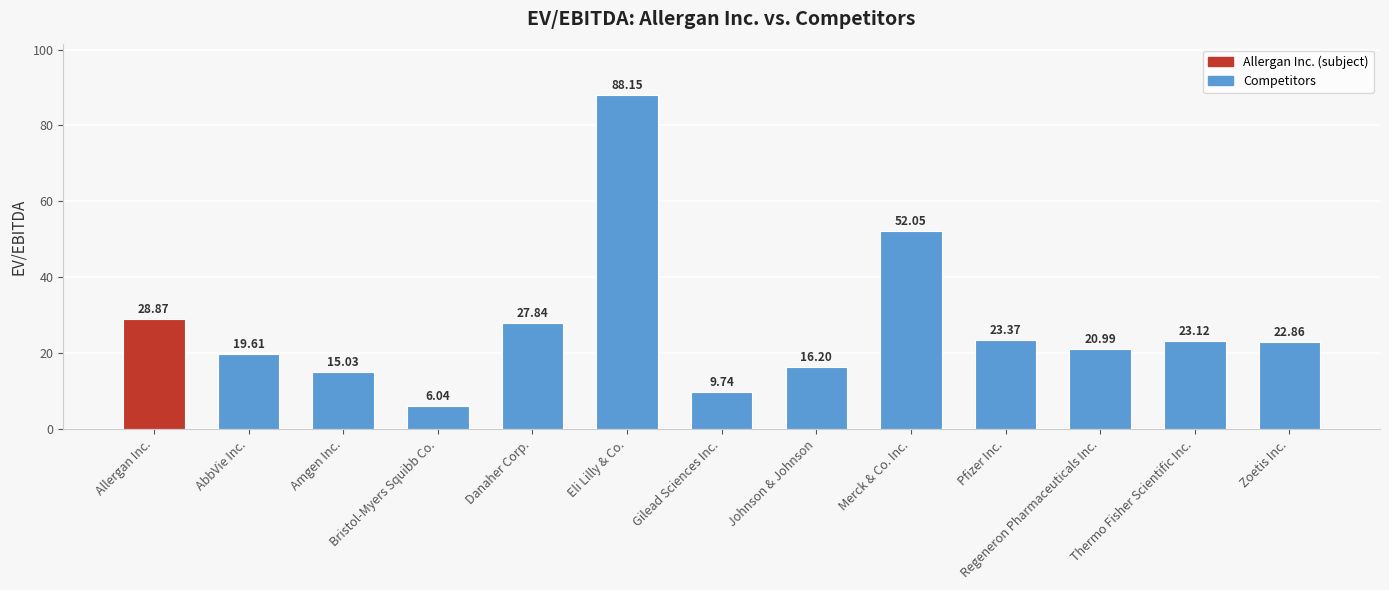

Between Regeneron Pharmaceuticals Inc. and Johnson & Johnson, which is larger?

Regeneron Pharmaceuticals Inc.